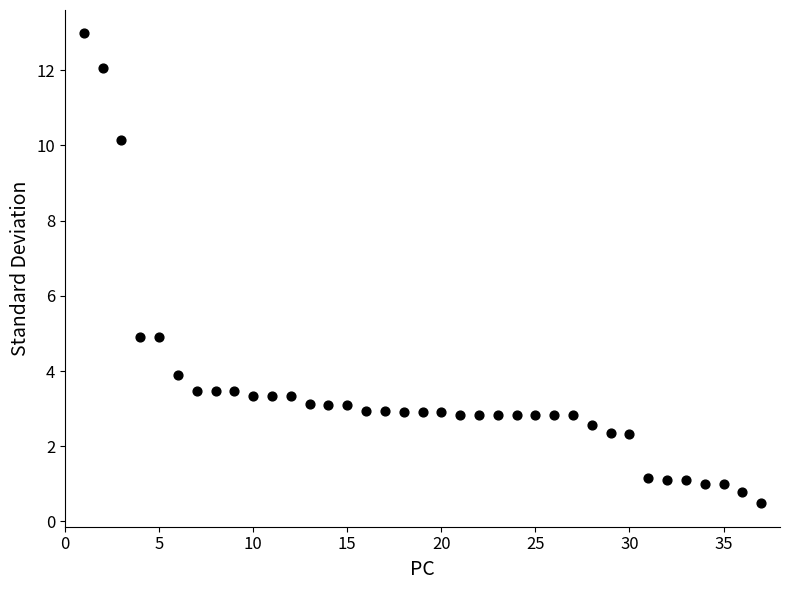

What is the range of X values (max minus min)?

36.0